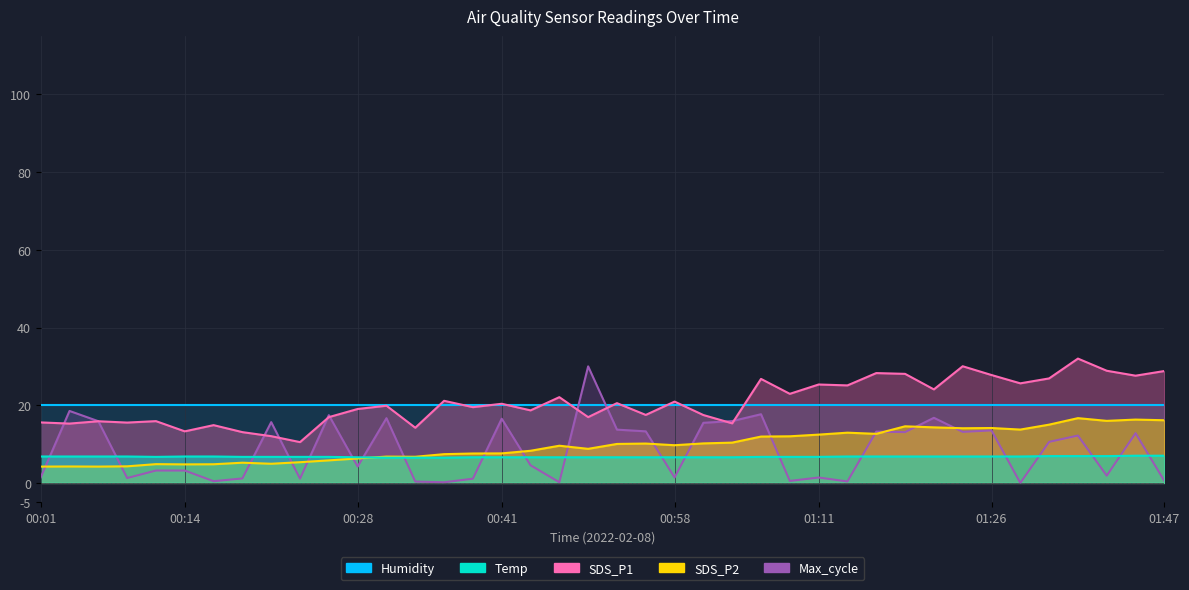

At which category does SDS_P1 reach its first local valley?

00:04